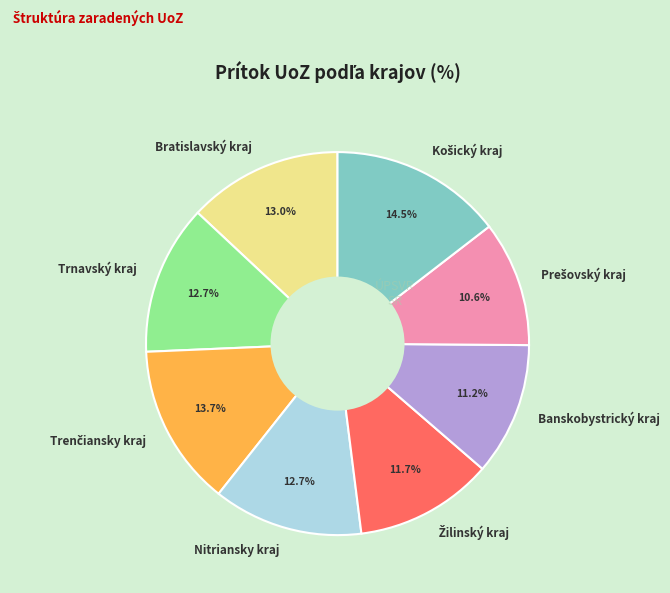

To the nearest percent, what portion does Nitriansky kraj represent?

13%